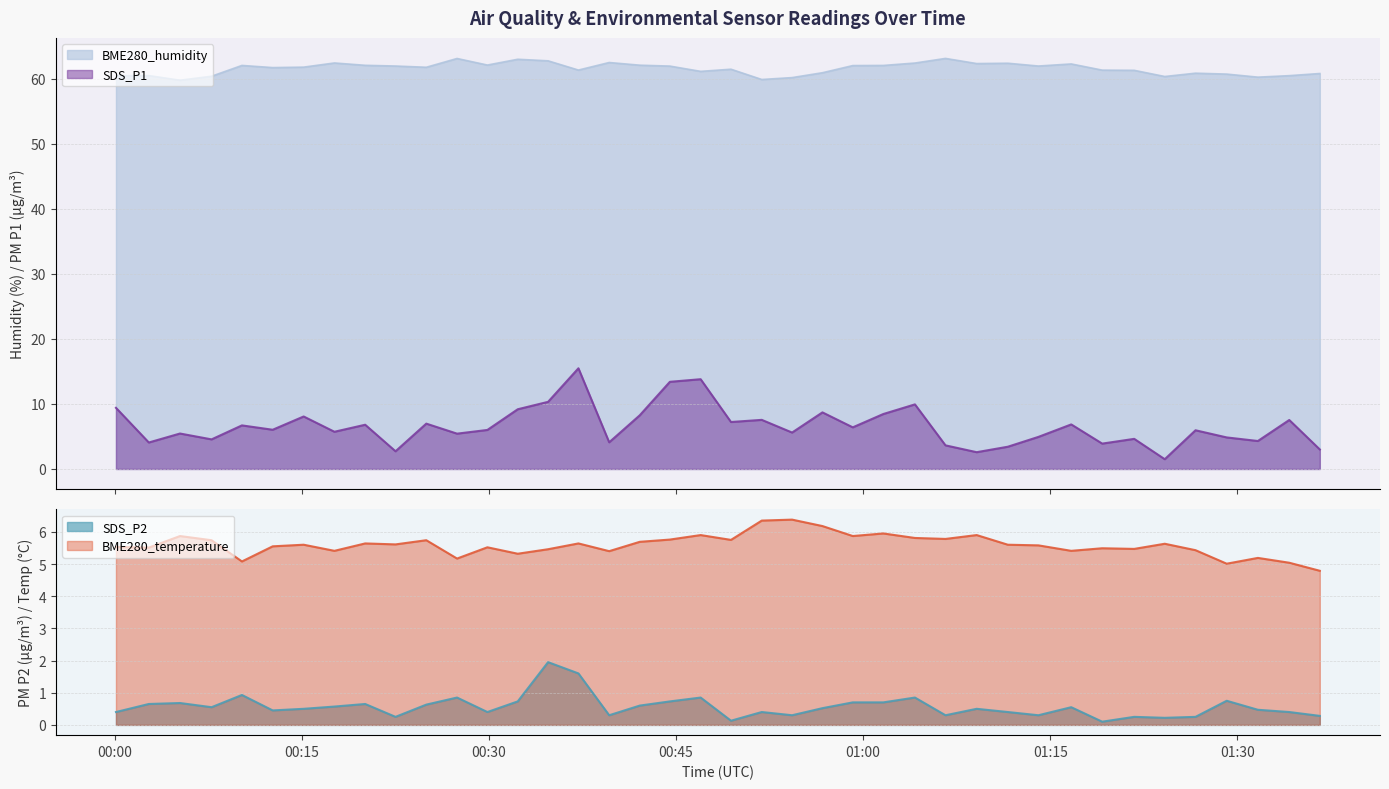

How many interior local peaks does the SDS_P2 series have?

12